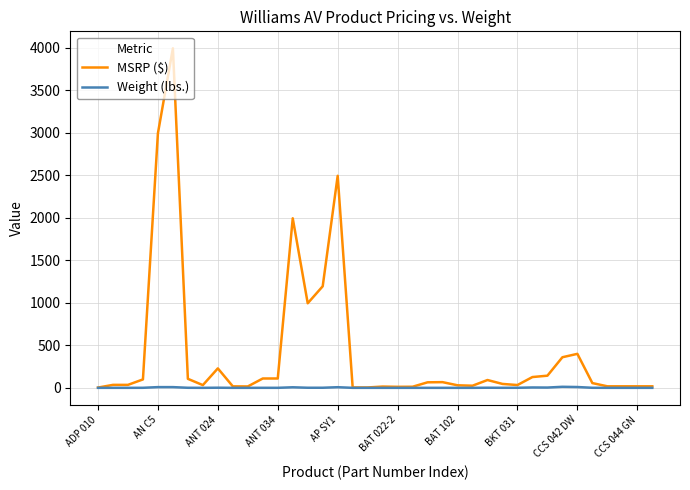

What is the difference between the maximum and minimum values in the MSRP ($) series?

3991.7